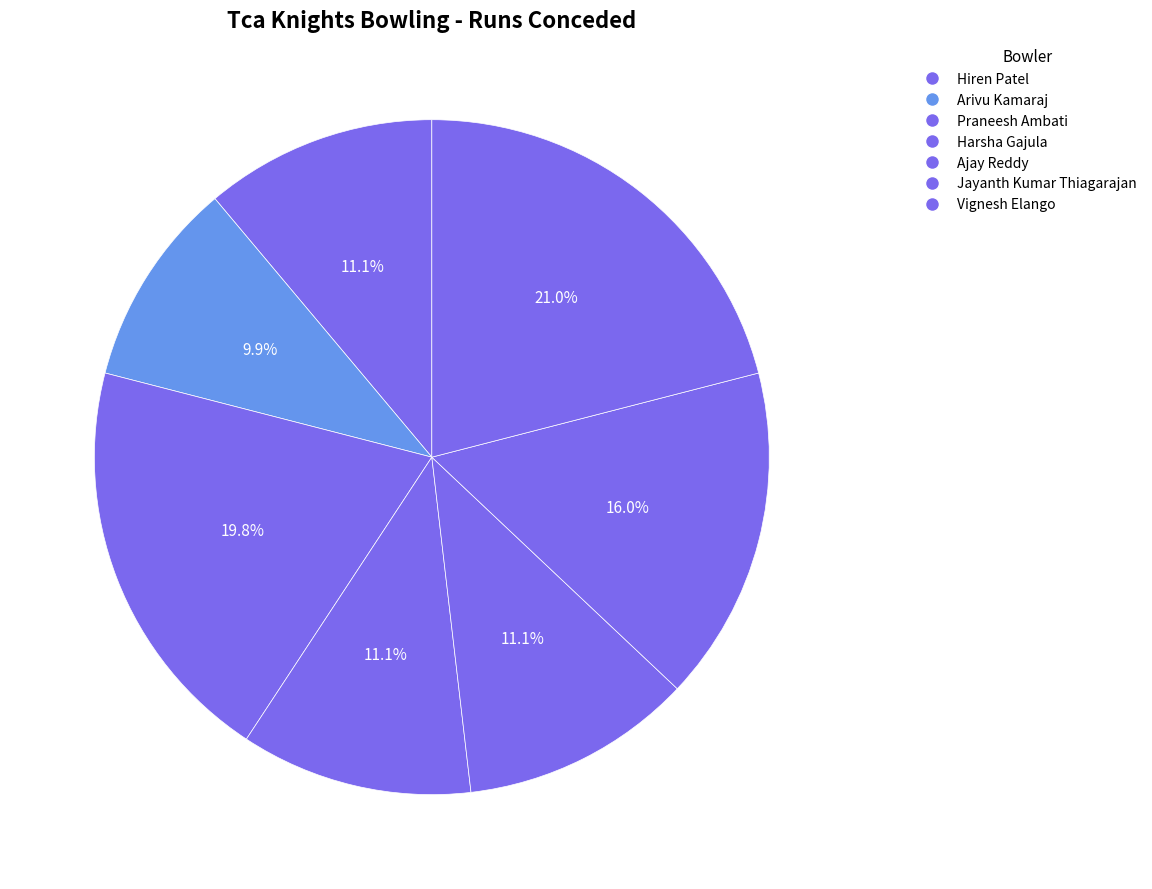

Count the number of slices in the pie.

7